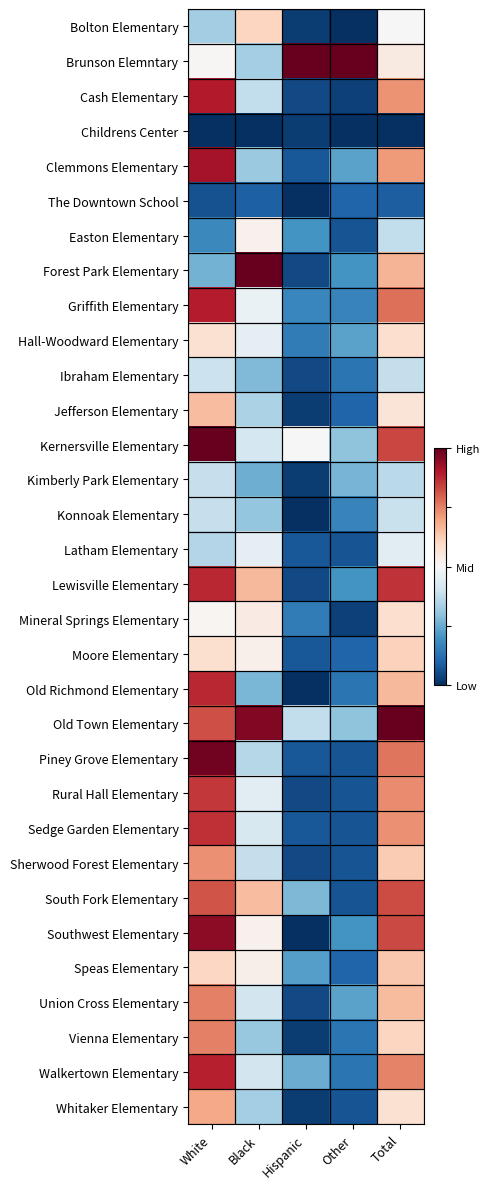

Between White and Black, which series saw the biggest shift?

Forest Park Elementary